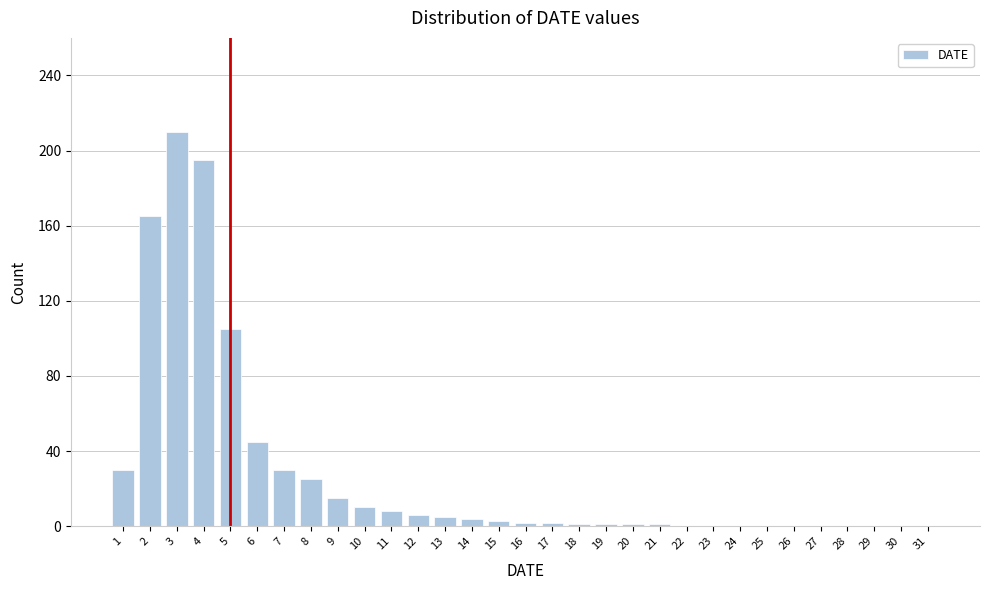

How tall is the bar that spans 9.5 to 10.5 on the x-axis? The values are not printed on the chart, so give them approximately, as read against the axis.

10